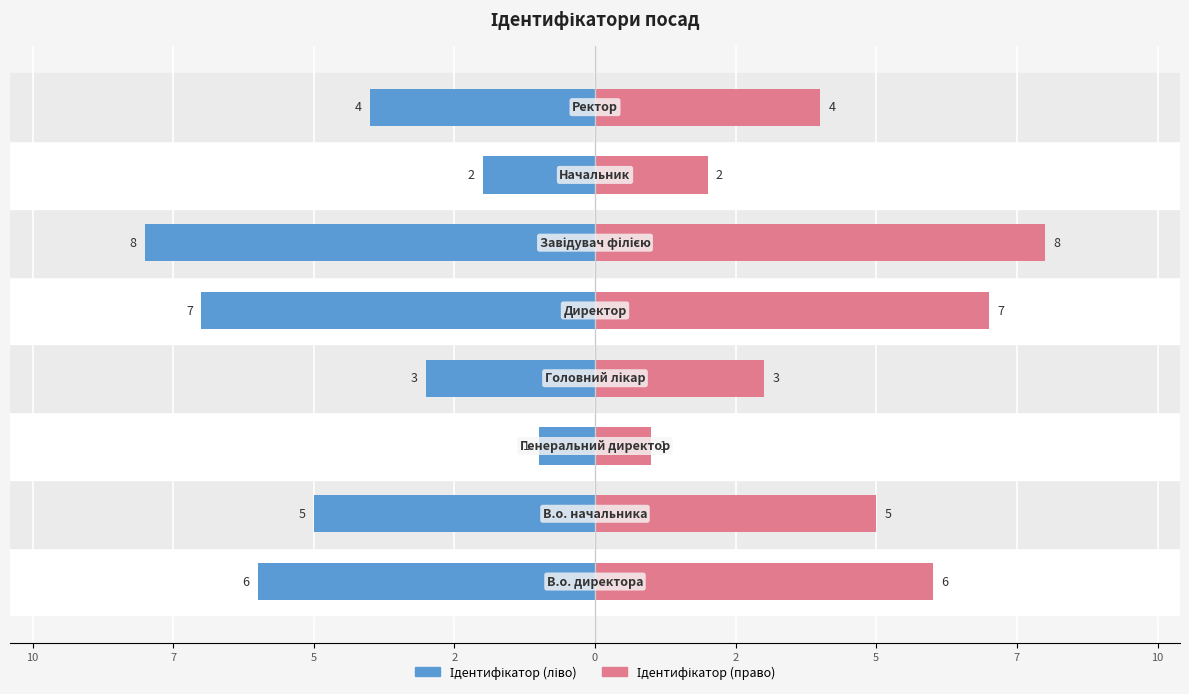

The Ідентифікатор (ліво) series shows -1 at 2. True or false?

False